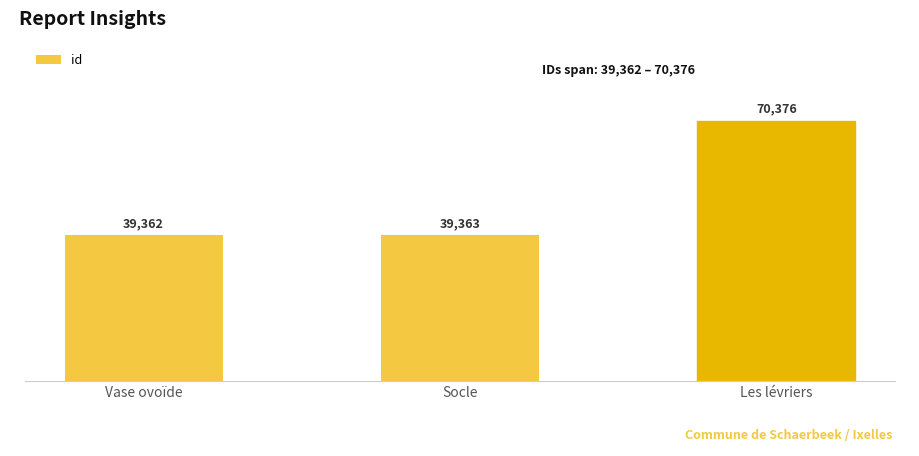

Is it true that the value at Les lévriers is 70376?

True